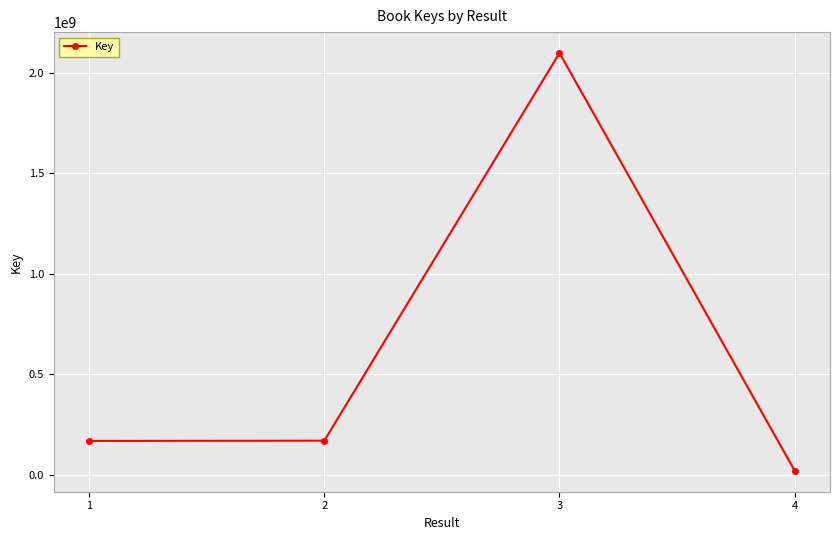

What is the change in value from 3 to 4?

-2079084797